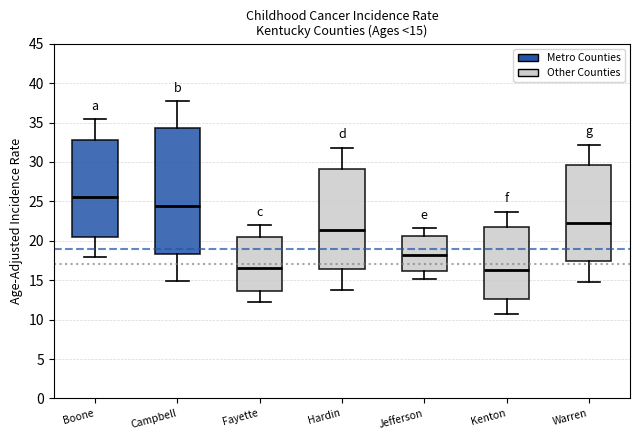

Which box's median line is the highest?

Boone